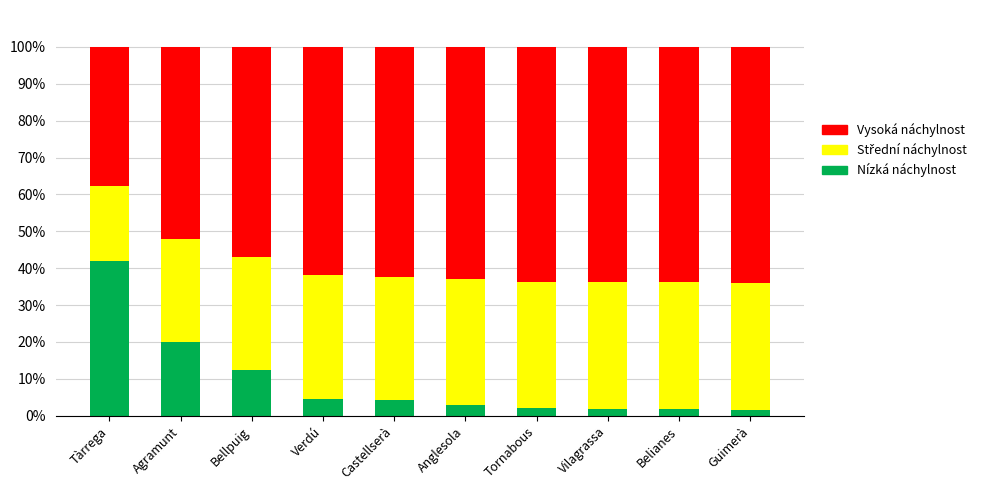

At which label does Nízká náchylnost reach its peak?

Tàrrega